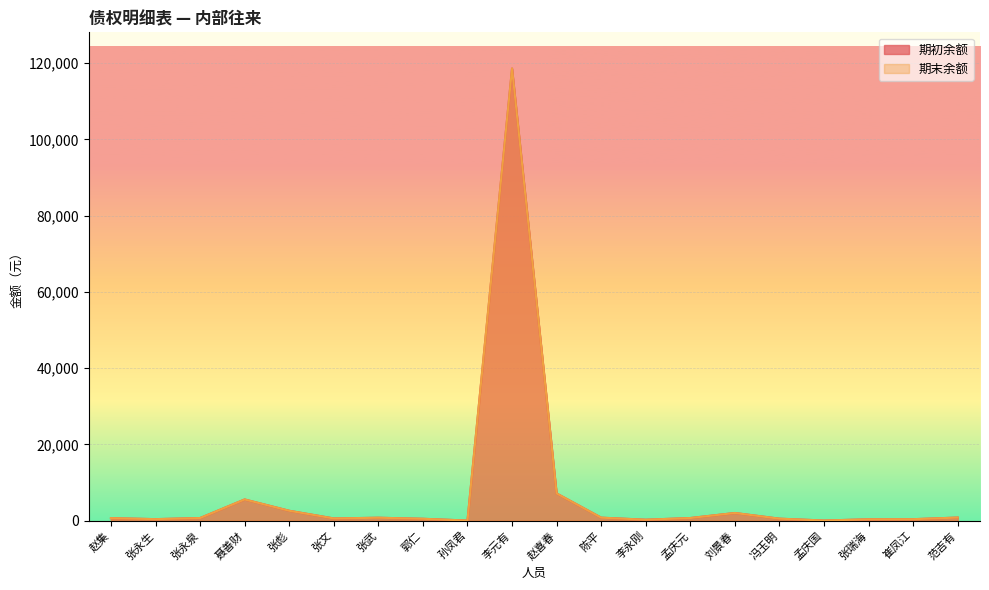

Where does the 期末余额 series first go above 667?

张永泉